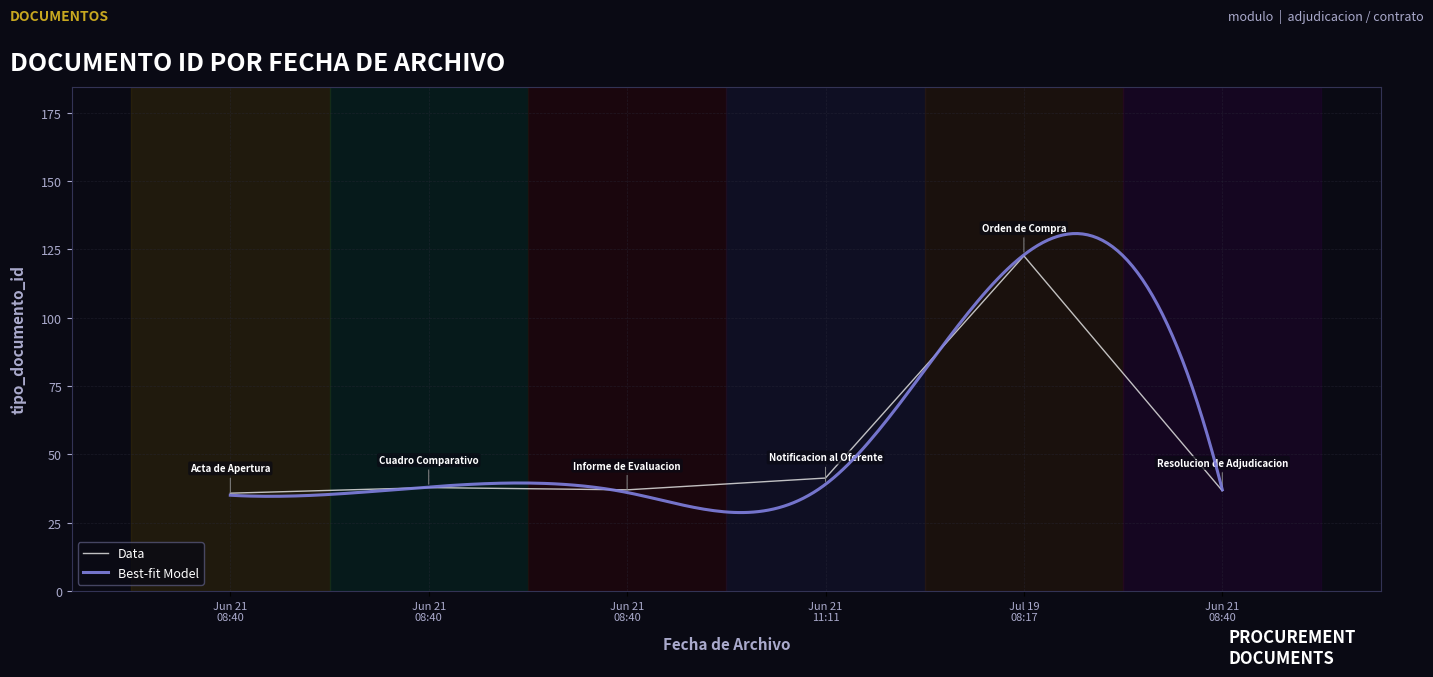

What is the difference between the second highest and second lowest values?

4.6